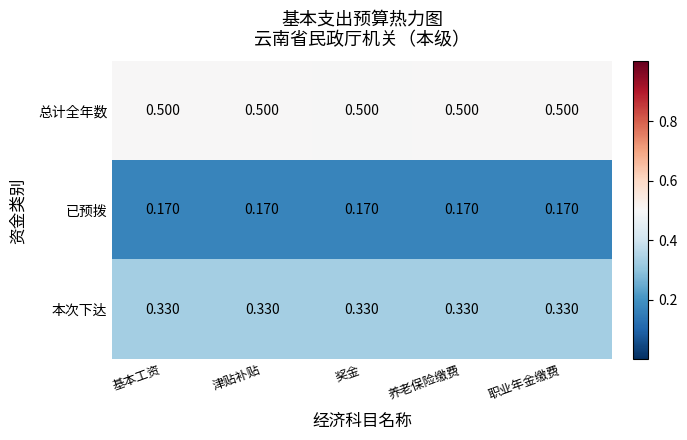

At 养老保险缴费, list the series in order from largest to smallest.

总计全年数, 本次下达, 已预拨